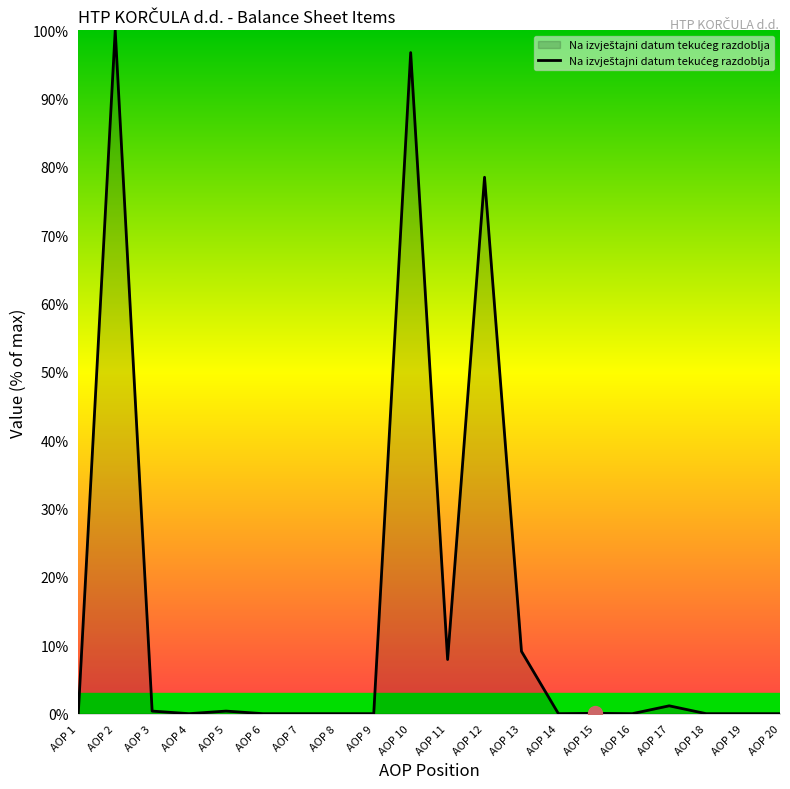

Count the number of data series in this chart.

1